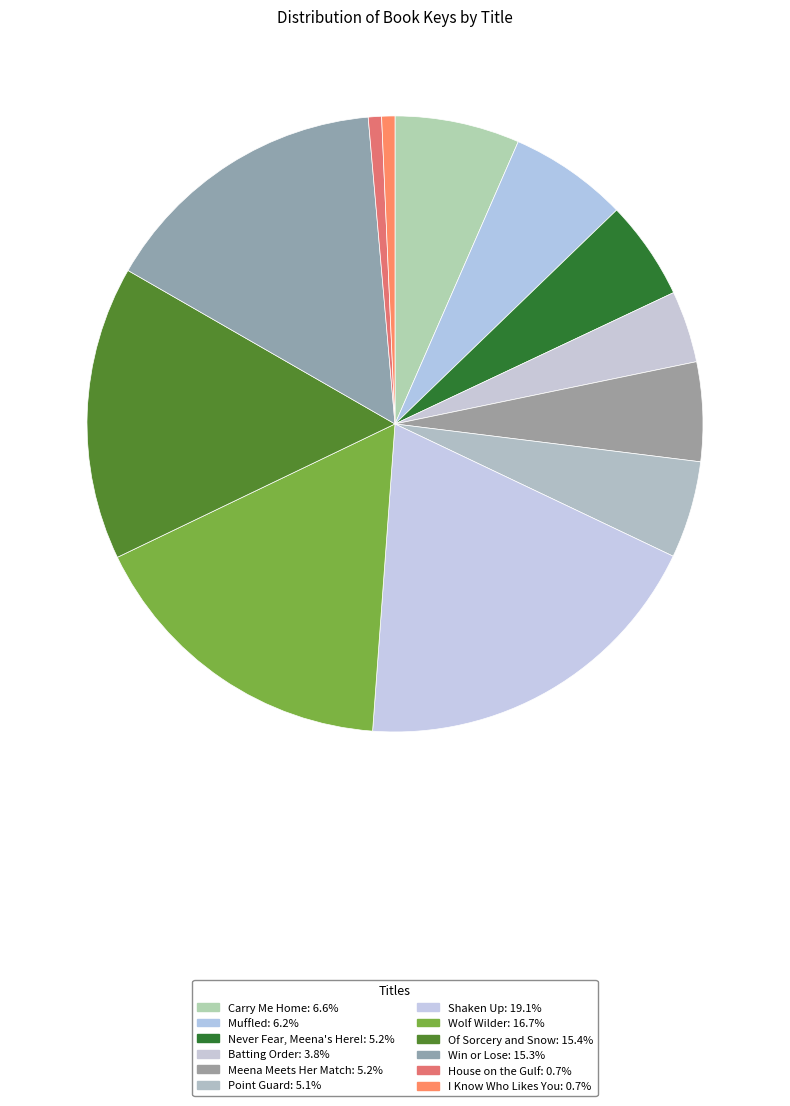

How many segments does this pie chart have?

12